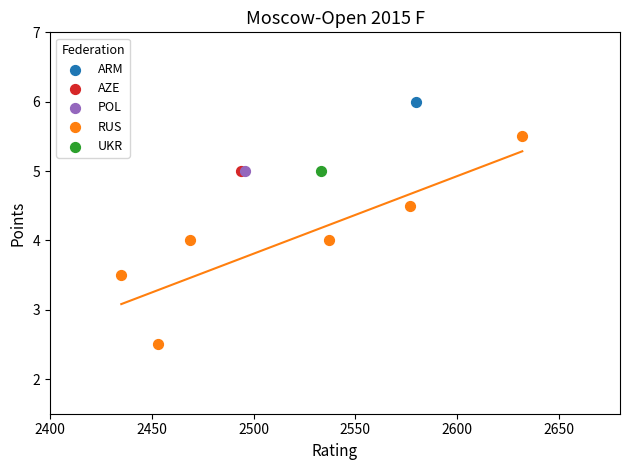

What are all the series names shown in the legend?

ARM, AZE, POL, RUS, UKR